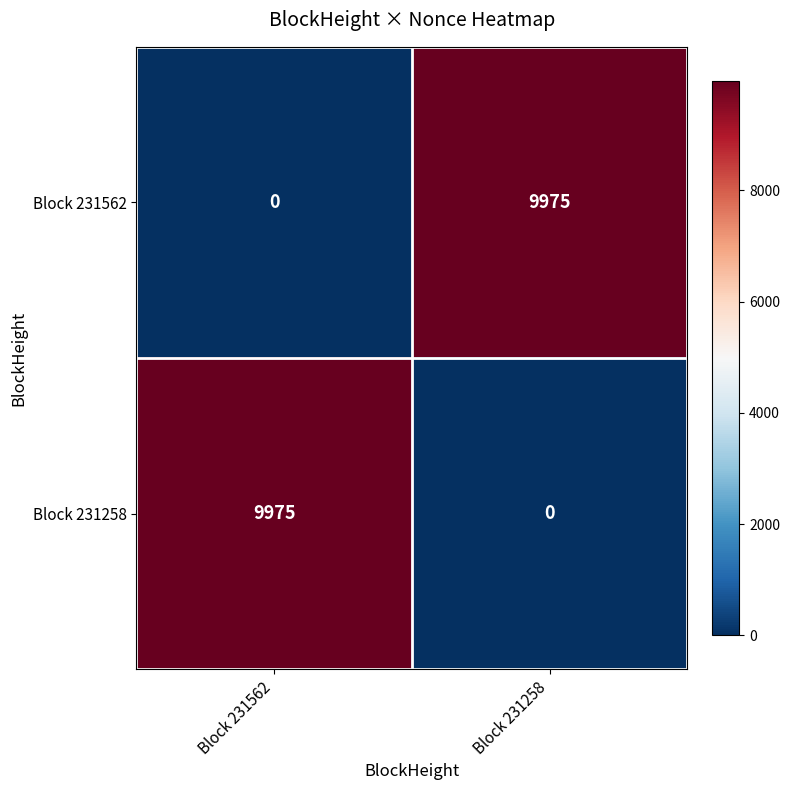

What is the maximum value for Block 231562?

9975